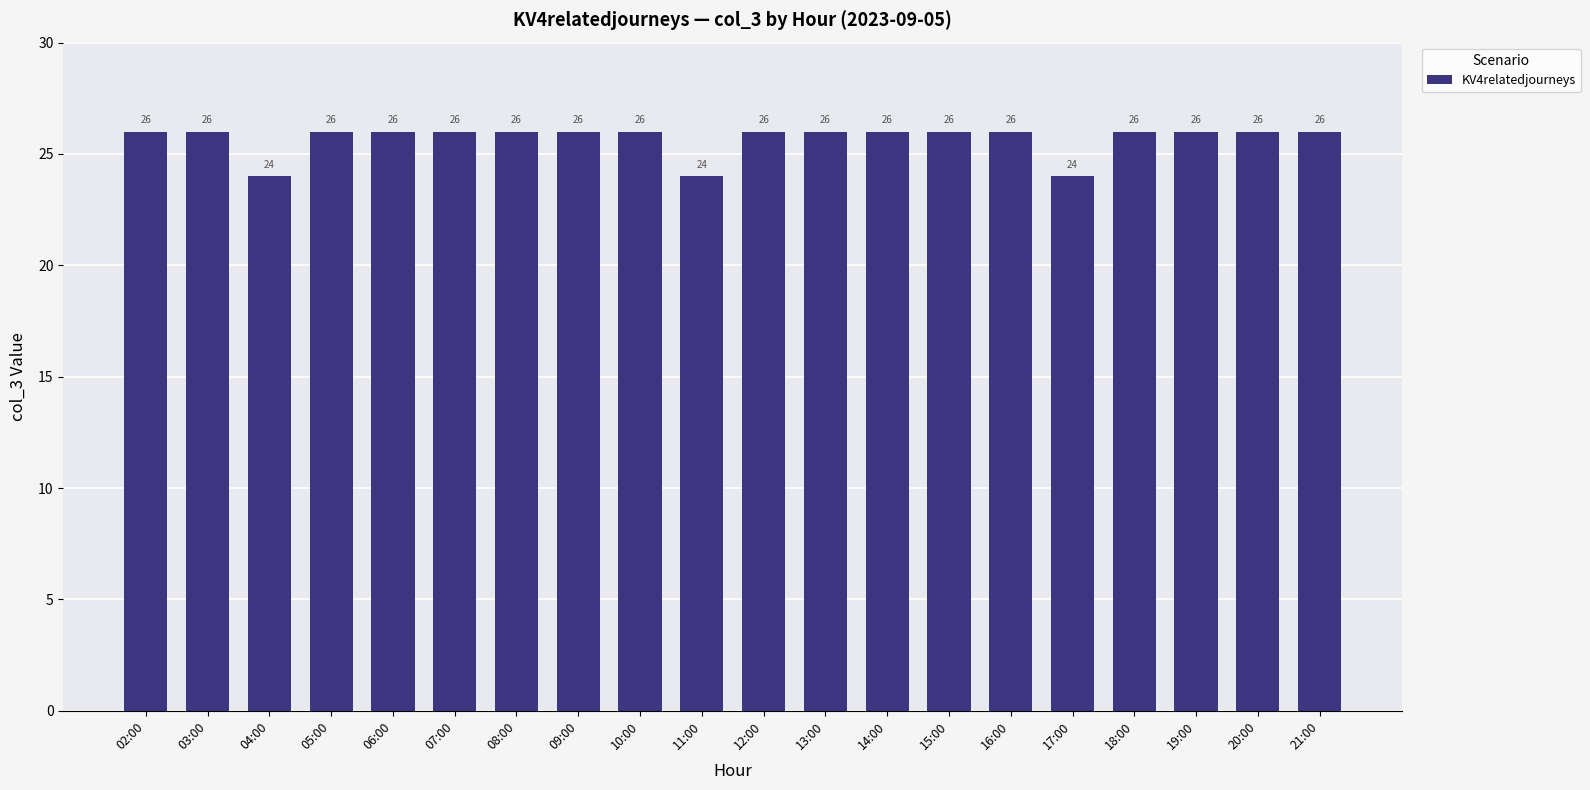

What value does the data have at 13:00?

26